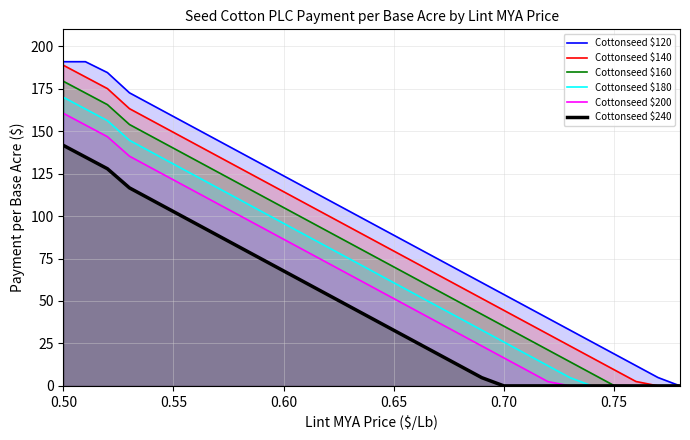

Is the value of Cottonseed $240 at 0.55 greater than the value of Cottonseed $180 at 0.65?

Yes